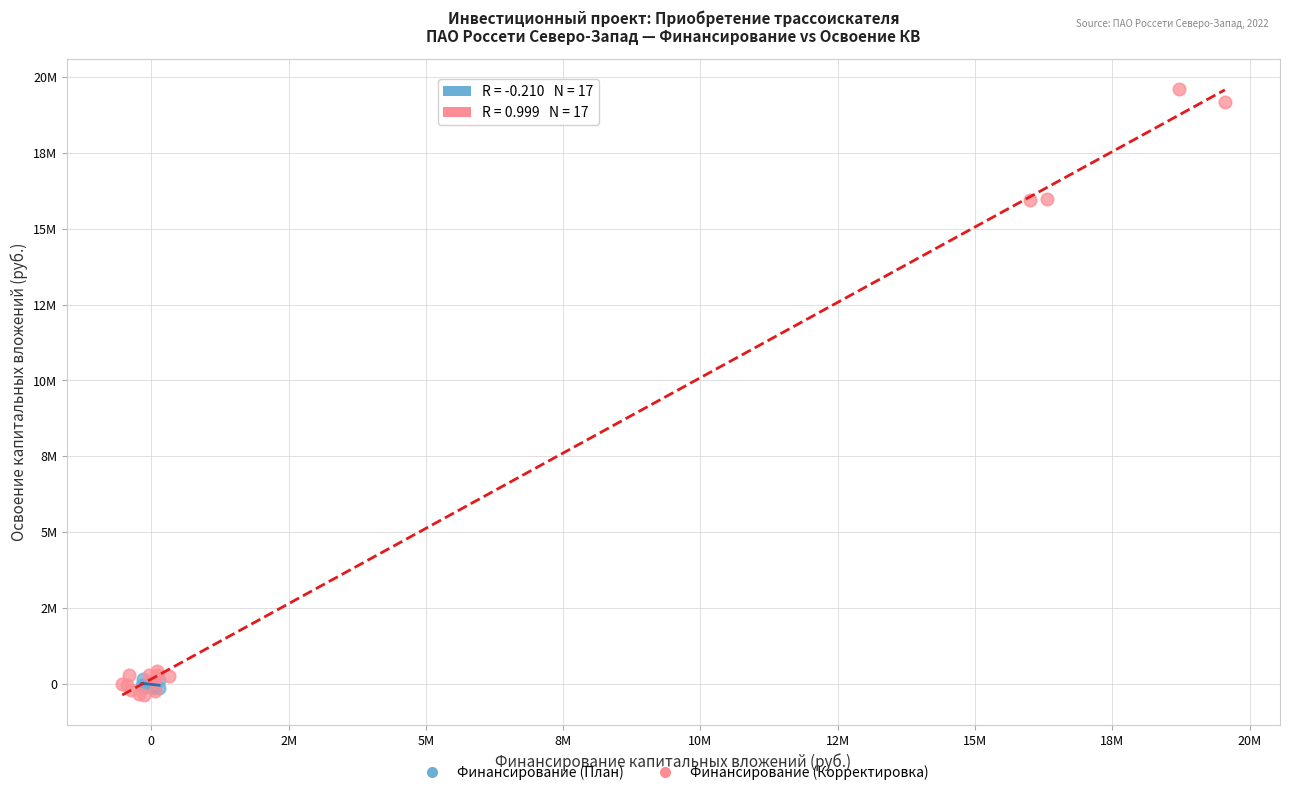

What are all the series names shown in the legend?

Финансирование (План), Финансирование (Корректировка)